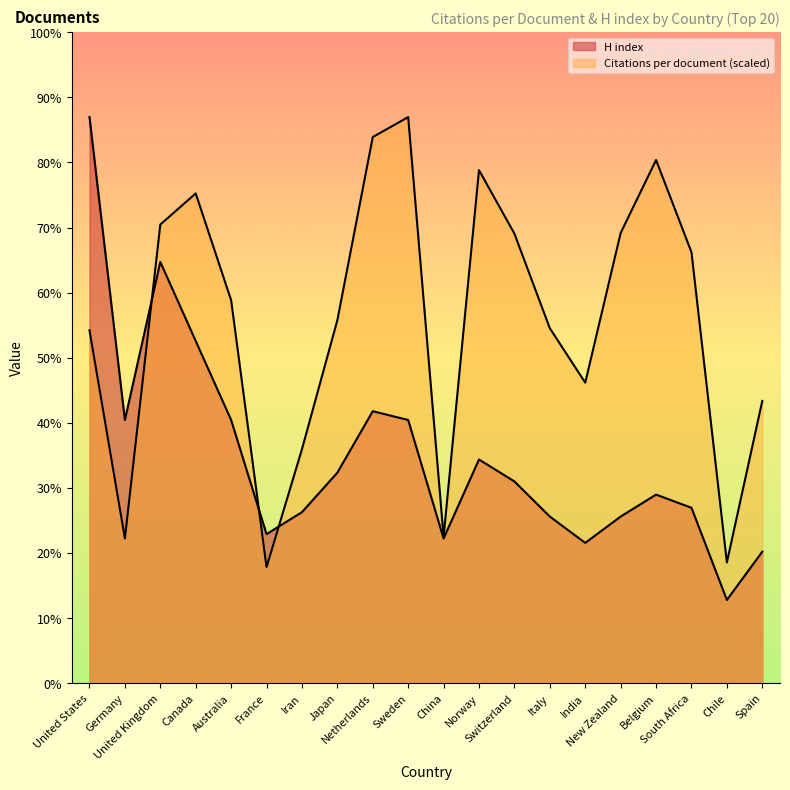

What is the approximate value of Citations per document at Switzerland?

102.4